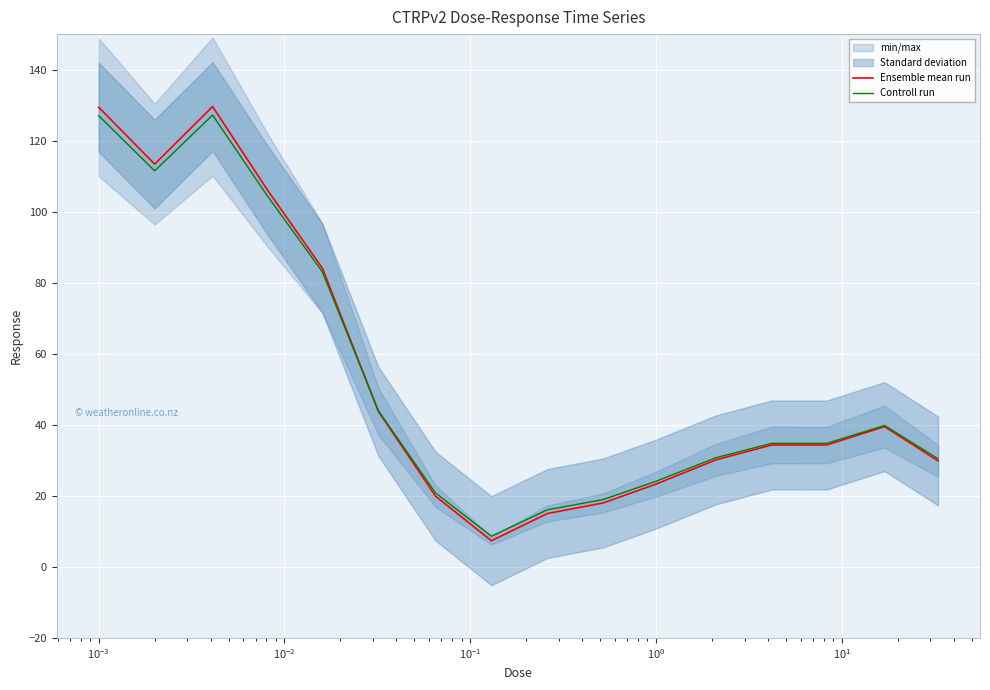

After their last crossing, which series has the higher values: Ensemble mean run or Controll run?

Controll run